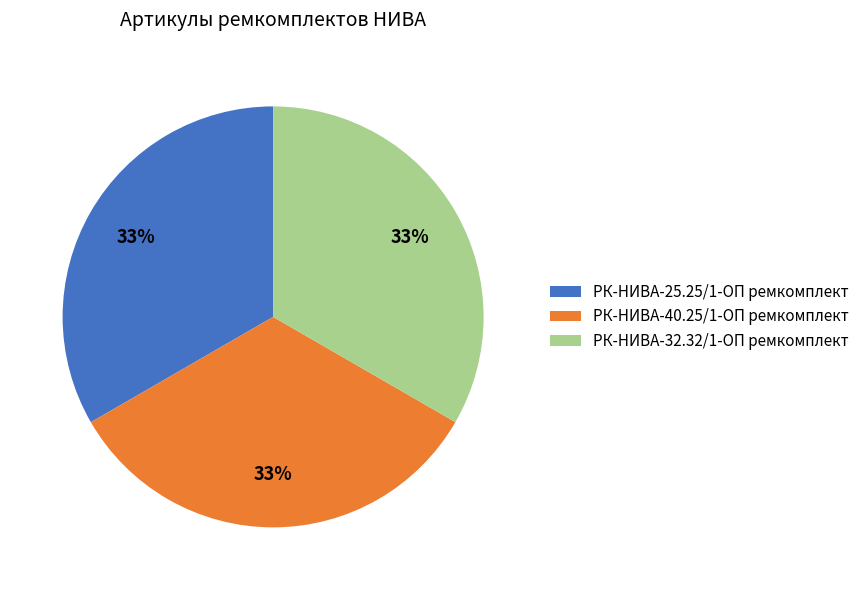

Count the number of slices in the pie.

3